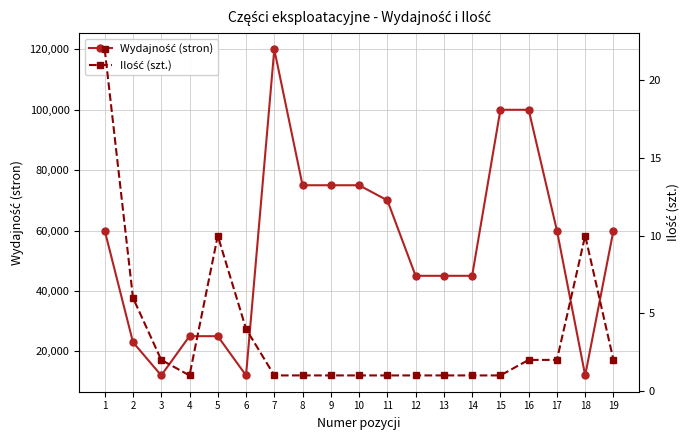

Rank the series by their average value, from highest to lowest.

Wydajność (stron), Ilość (szt.)